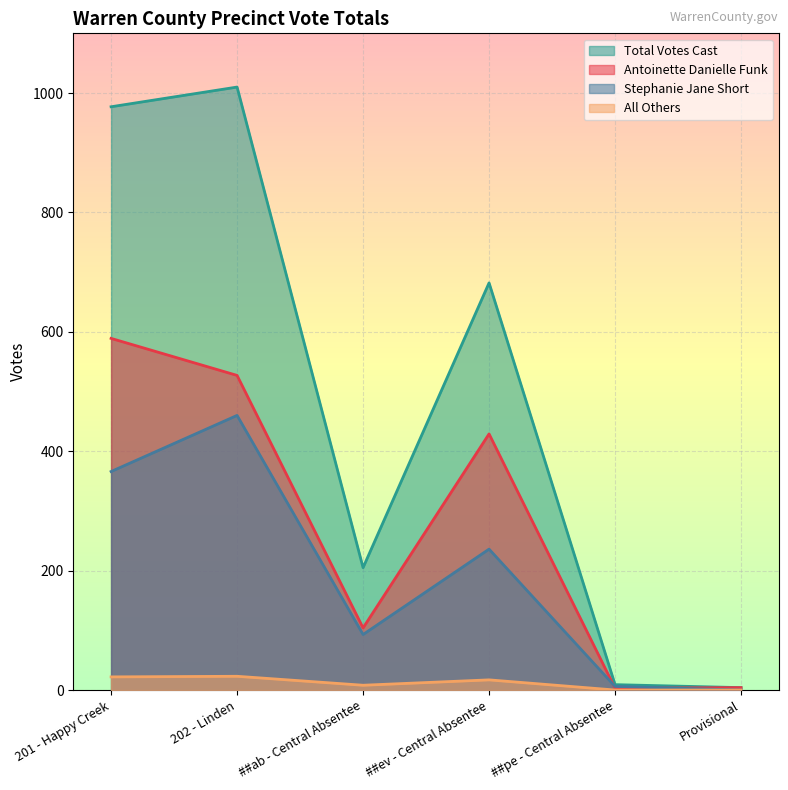

How many data points in Total Votes Cast are above 682?

2